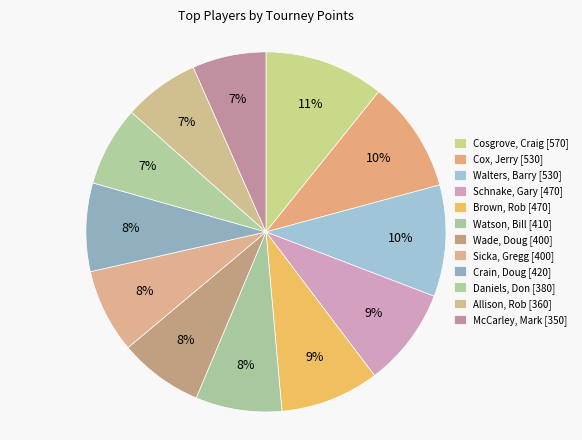

How many slices are in this pie chart?

12